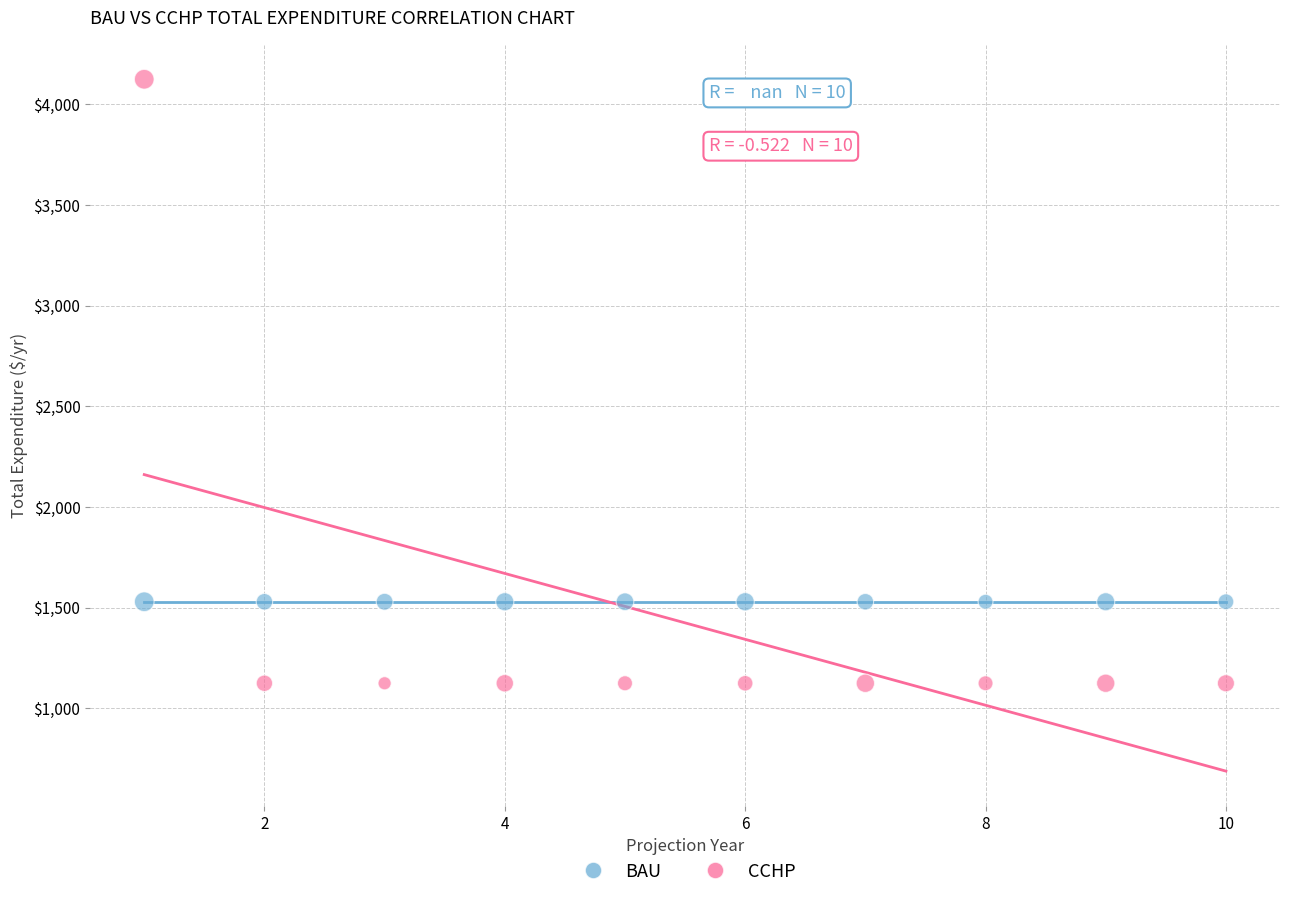

Which series reaches the minimum Y coordinate?

CCHP